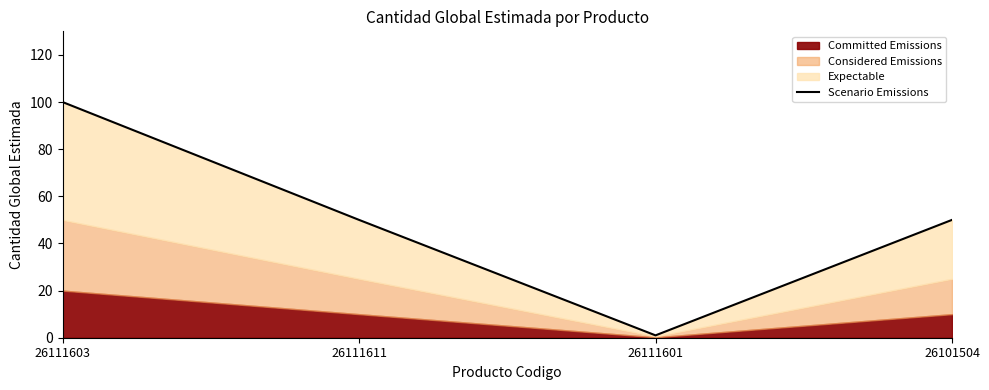

True or false: the data shows 100 at 26111603.

True